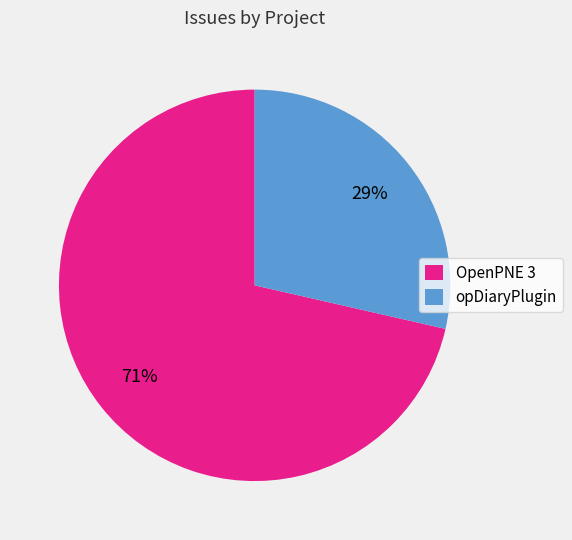

Does any single category account for the majority?

Yes